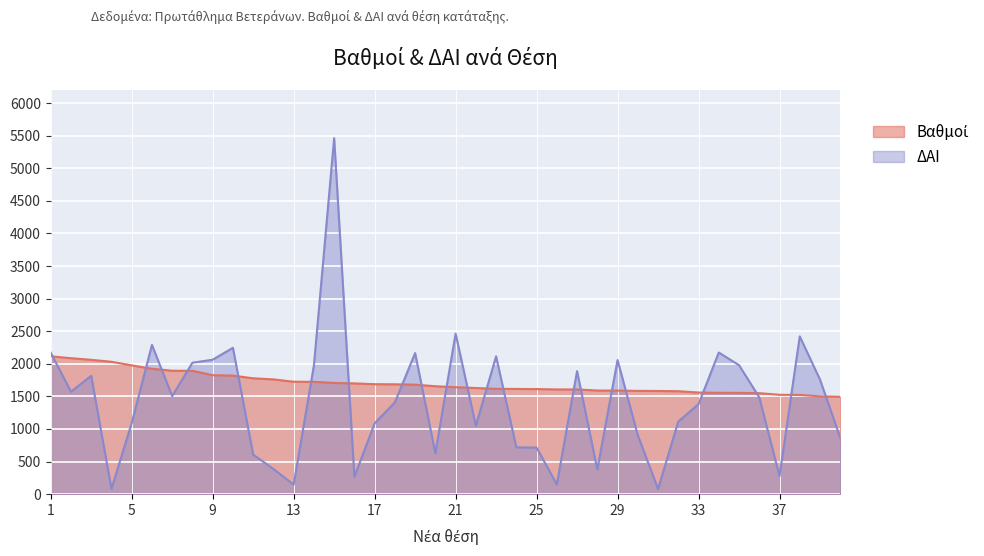

True or false: ΔΑΙ and Βαθμοί intersect in this chart.

True